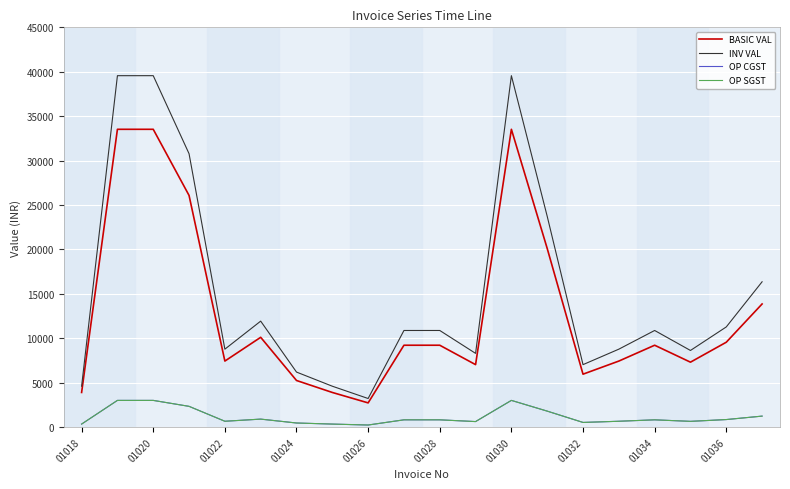

True or false: INV VAL and OP SGST intersect in this chart.

False